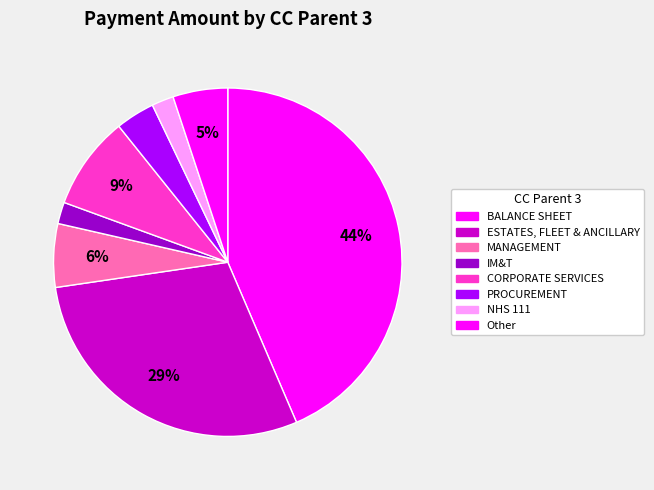

Count the number of slices in the pie.

8